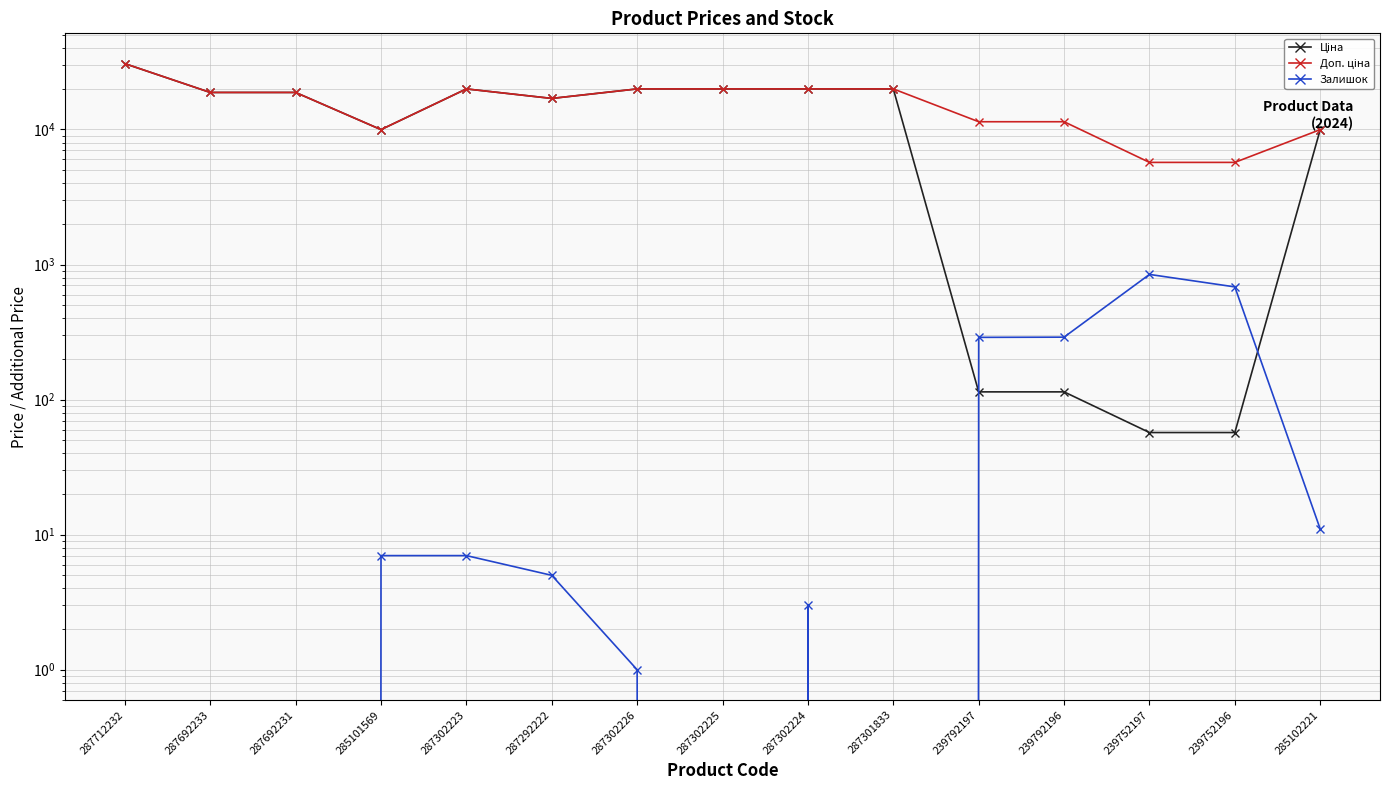

At which category does Доп. ціна reach its first local peak?

287302223